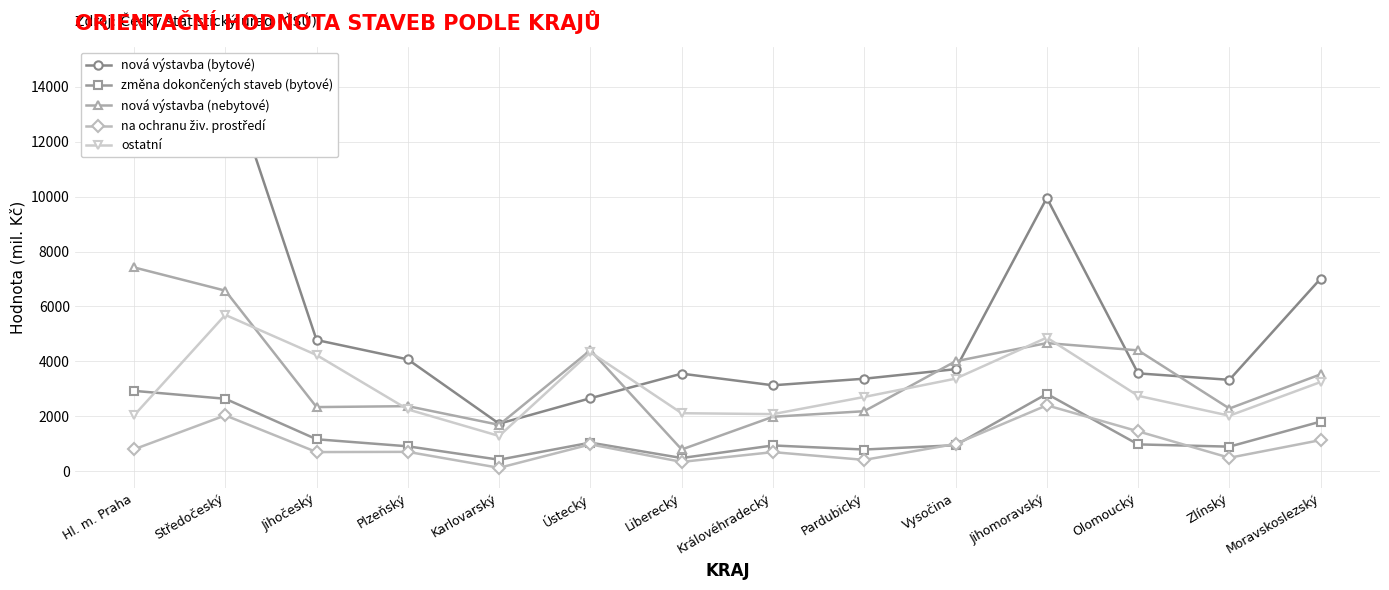

Rank the series by their maximum value, from highest to lowest.

nová výstavba (bytové), nová výstavba (nebytové), ostatní, změna dokončených staveb (bytové), na ochranu živ. prostředí